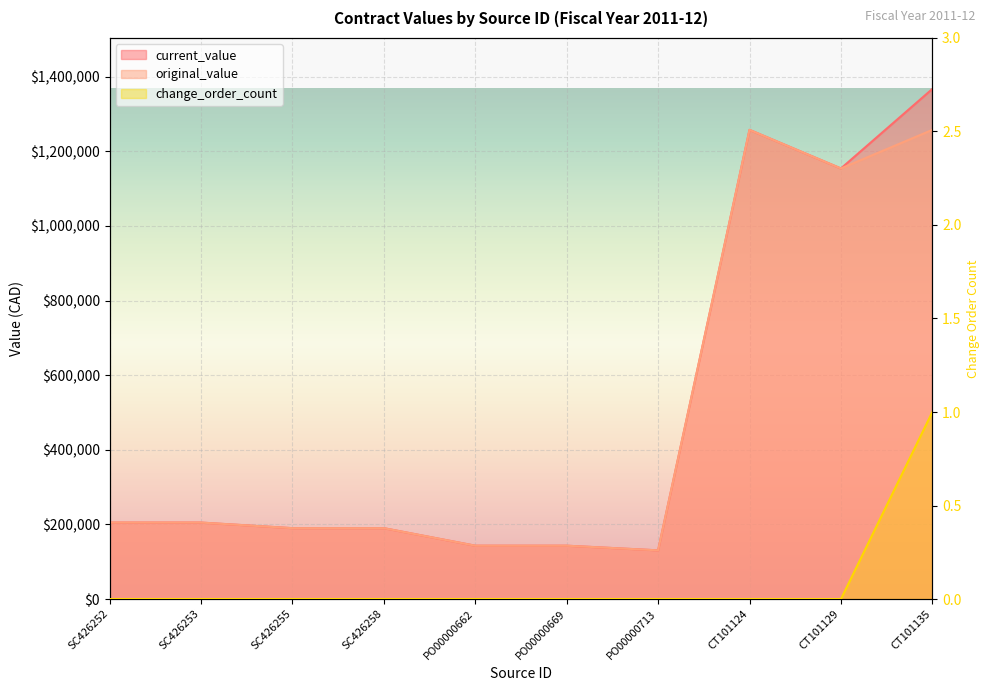

Which series has the widest spread of values?

current_value